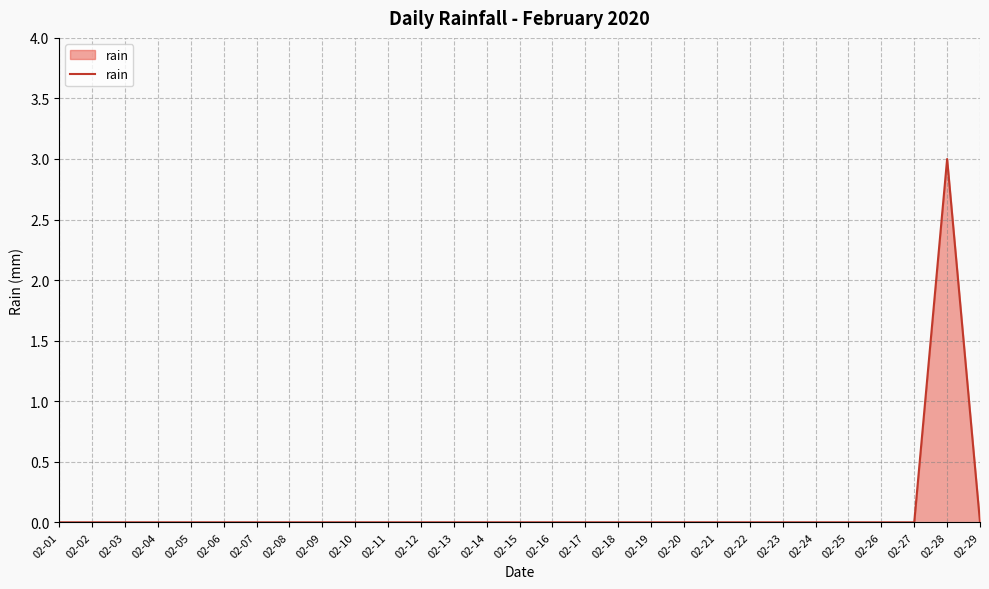

Reading right to left, what are all the values shown in this chart?

0	3	0	0	0	0	0	0	0	0	0	0	0	0	0	0	0	0	0	0	0	0	0	0	0	0	0	0	0